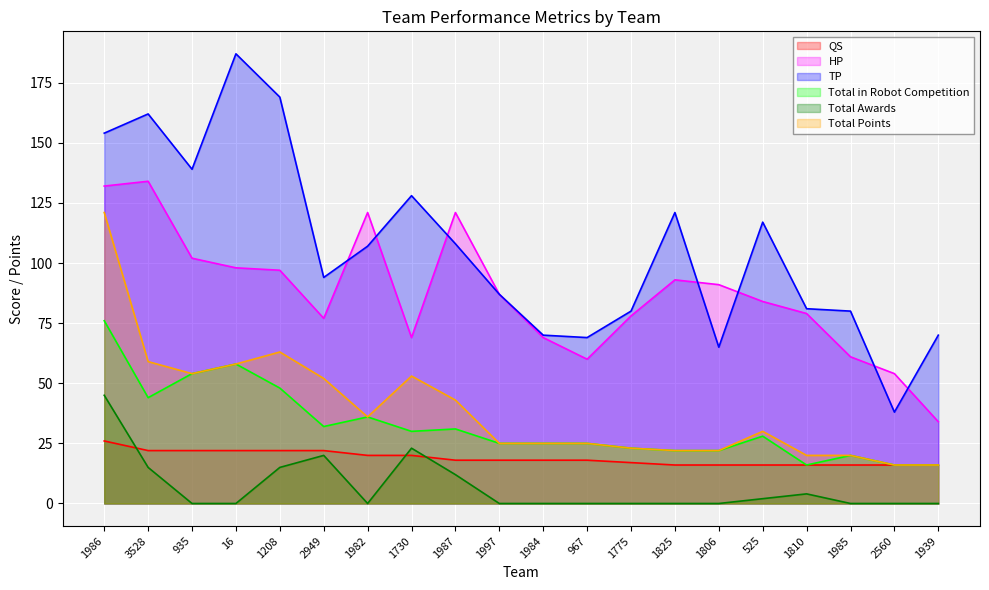

True or false: QS and HP cross at least once.

False